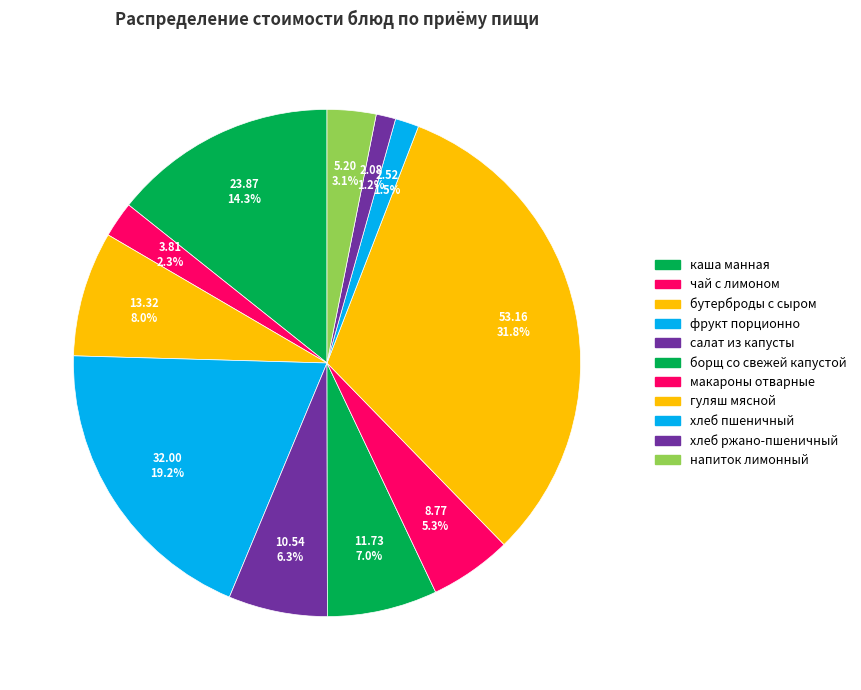

How many segments does this pie chart have?

11